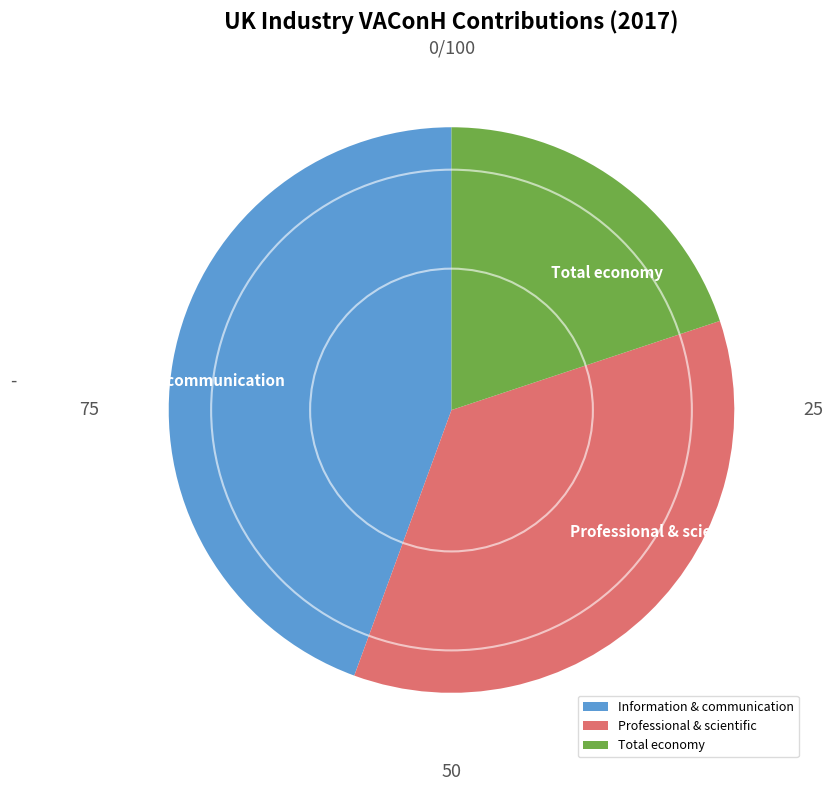

Combined, do Total economy and Professional & scientific account for over 50%?

Yes